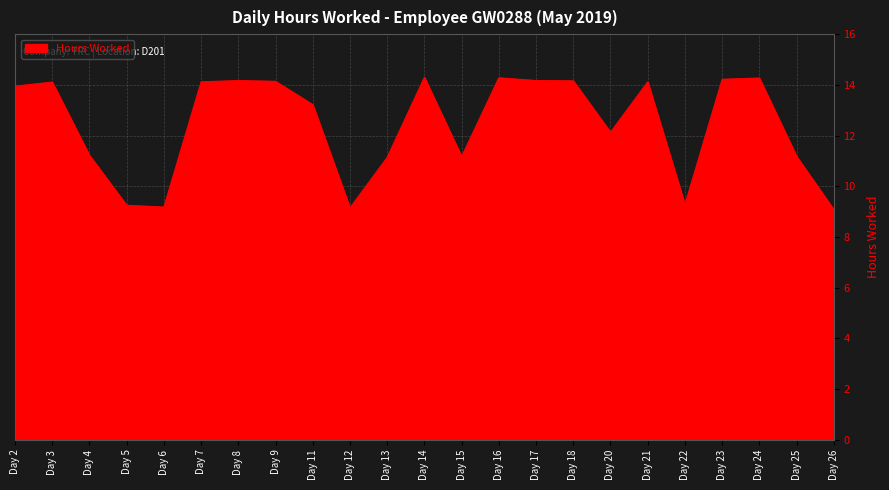

What is the minimum value shown in the chart?

9.1